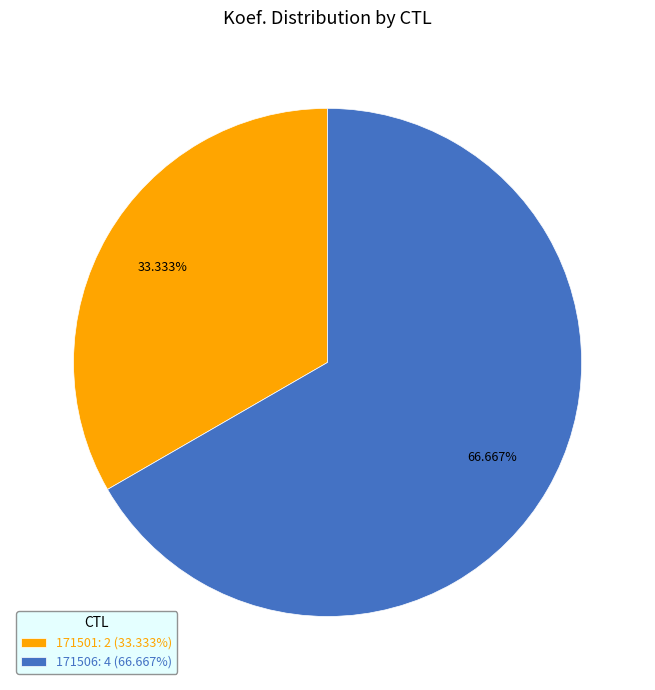

What percentage is the 171501 slice, to the nearest percent?

33%